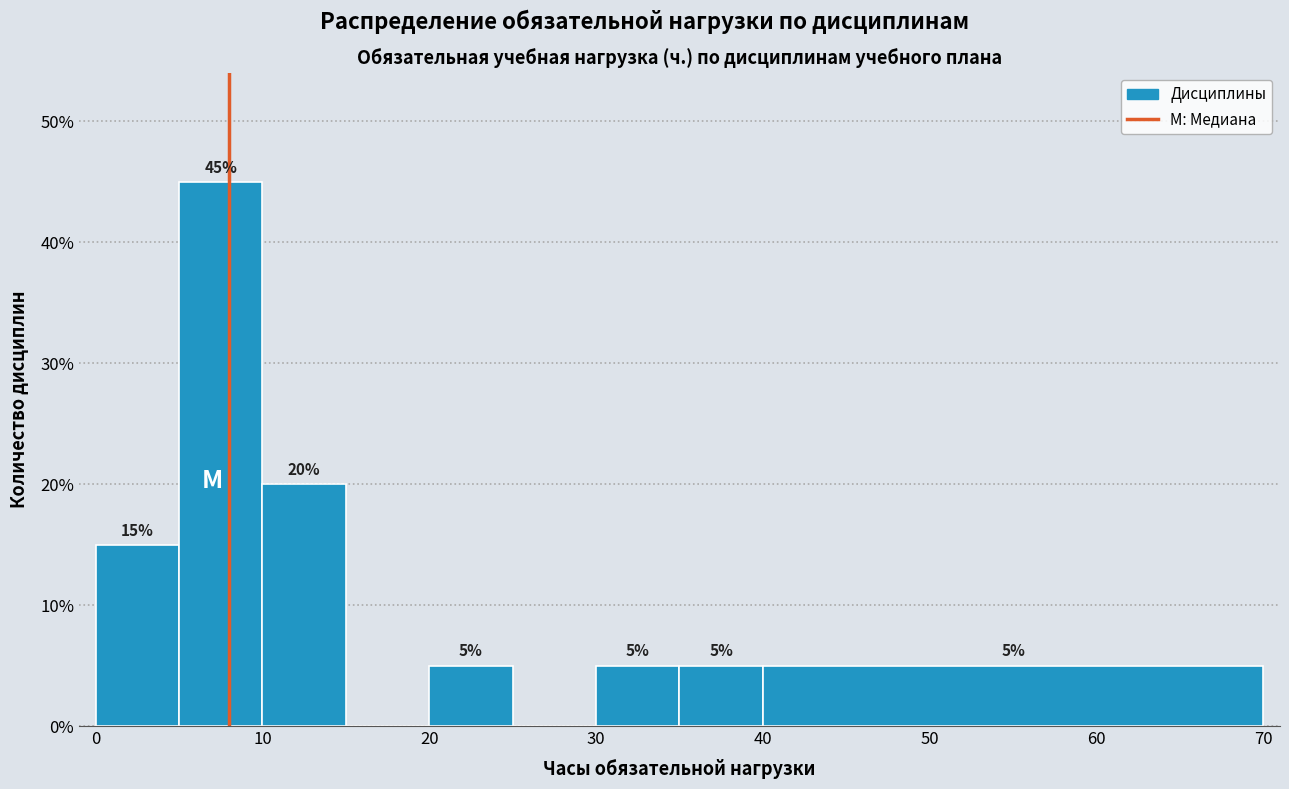

Over which range of the x-axis is the bar tallest?

5 to 10